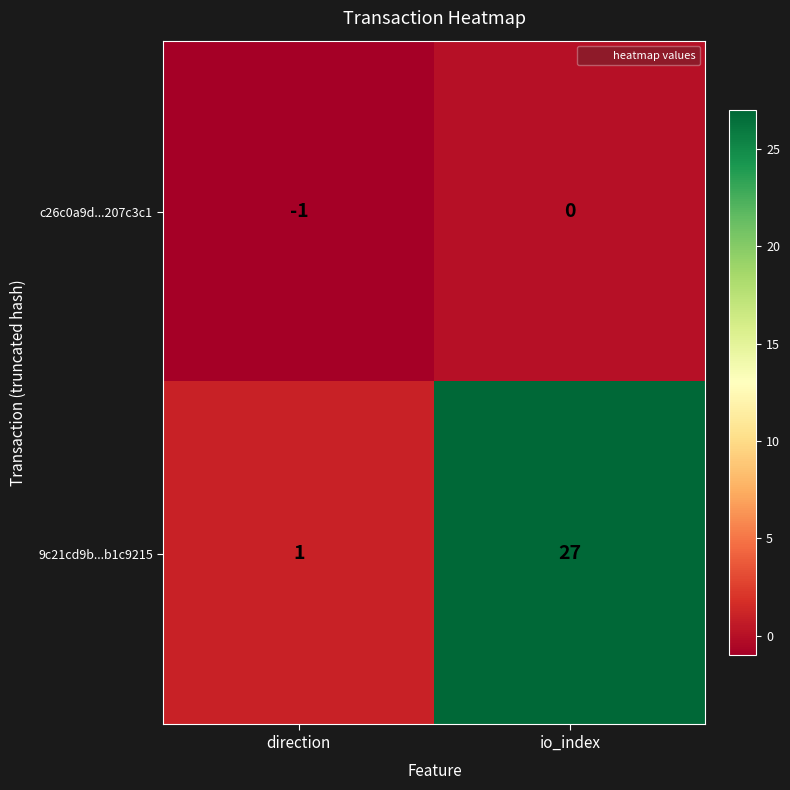

At io_index, list the series in order from largest to smallest.

9c21cd9b...b1c9215, c26c0a9d...207c3c1